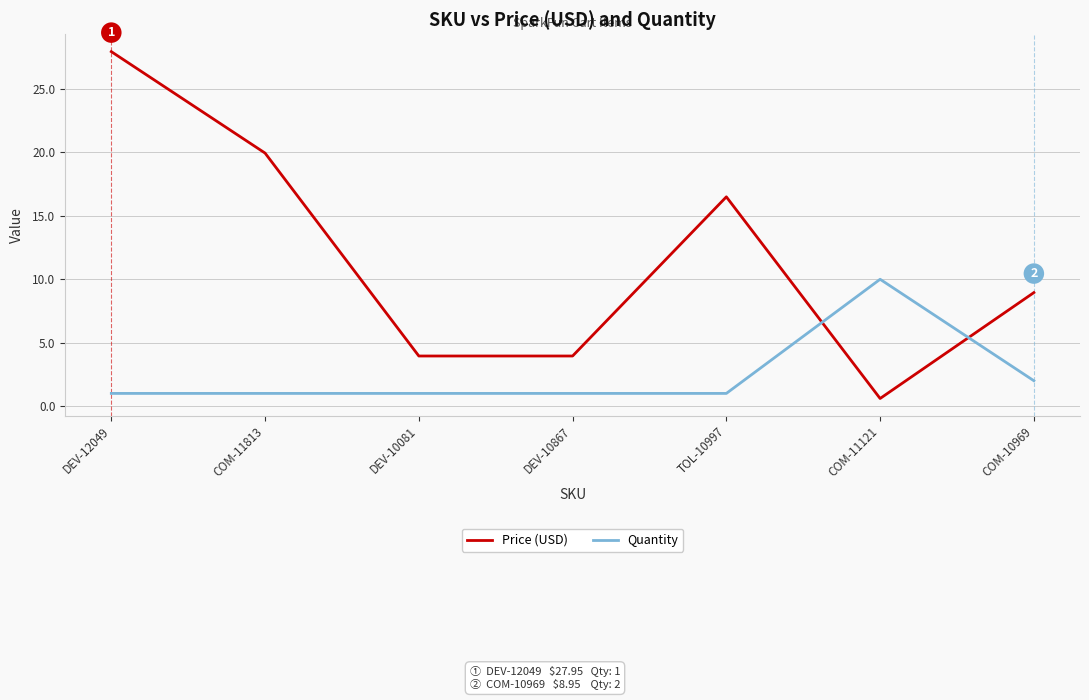

The value of Quantity at COM-11121 is 15.5. True or false?

False